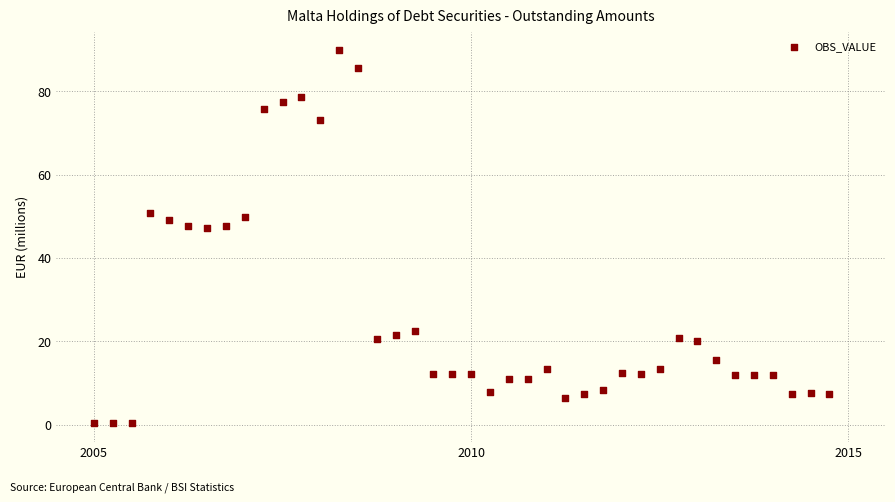

What is the range of Y values (max minus min)?

89.5